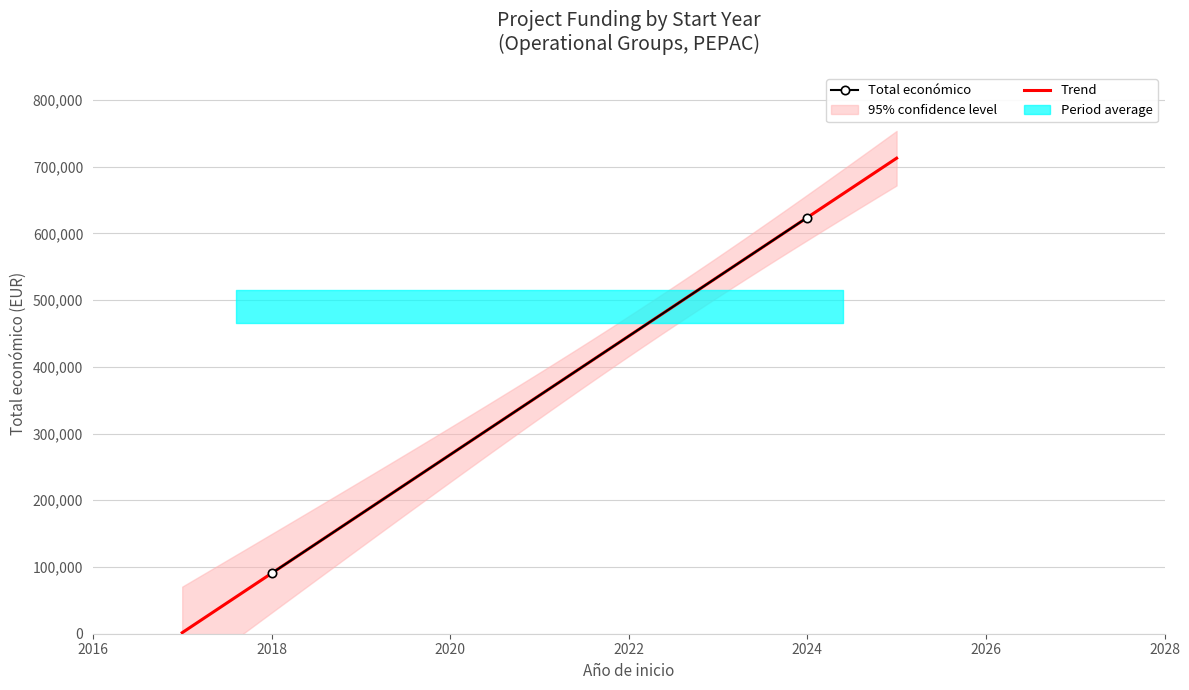

What is the highest value of the Trend series?

712721.3